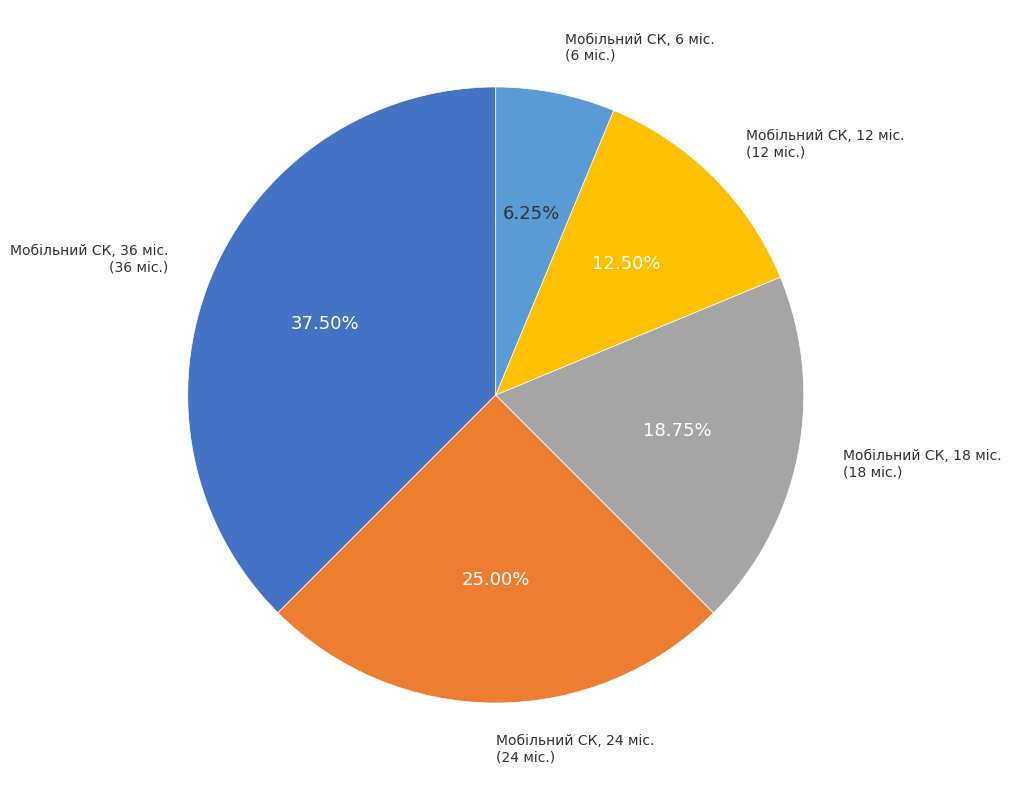

Approximately how many times larger is the value at Мобільний СК, 36 міс. compared to Мобільний СК, 12 міс.?

3.0